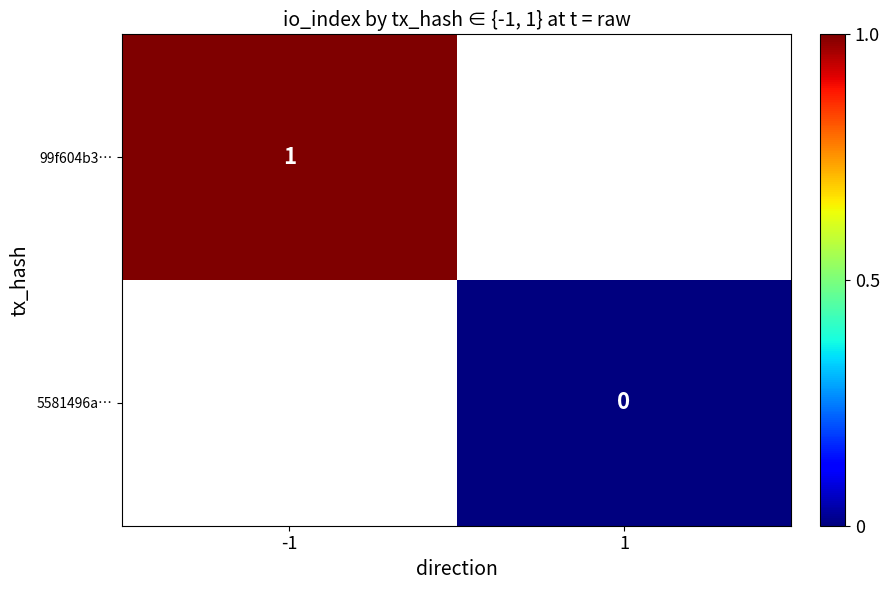

Between 1 and -1, which is larger?

-1